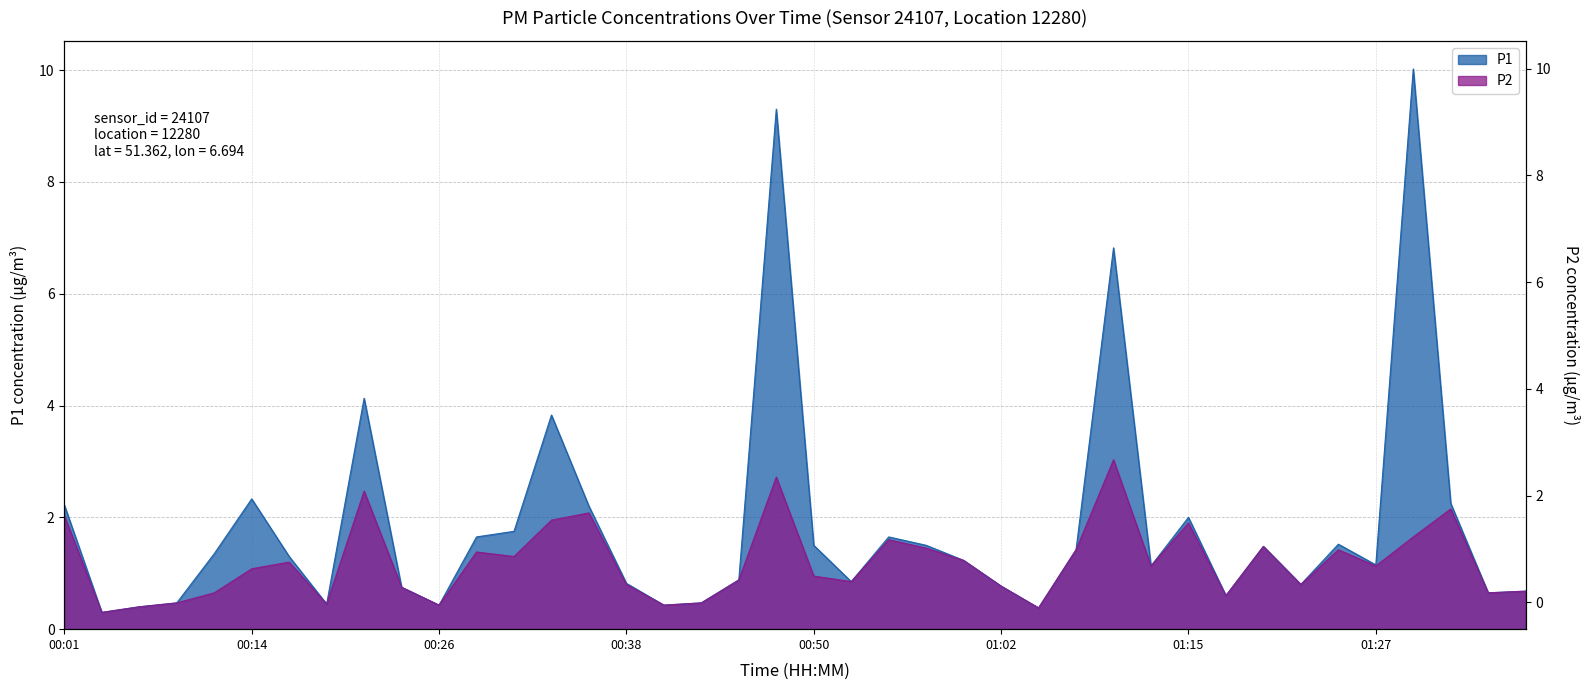

True or false: P1 and P2 cross at least once.

False